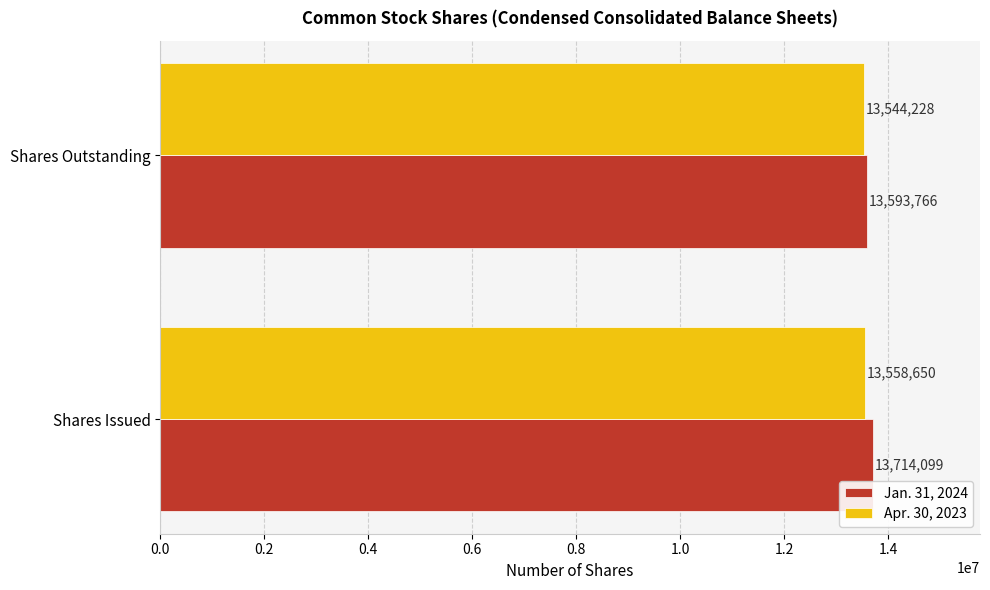

Is the value of Jan. 31, 2024 at Shares Outstanding greater than the value of Apr. 30, 2023 at Shares Outstanding?

Yes